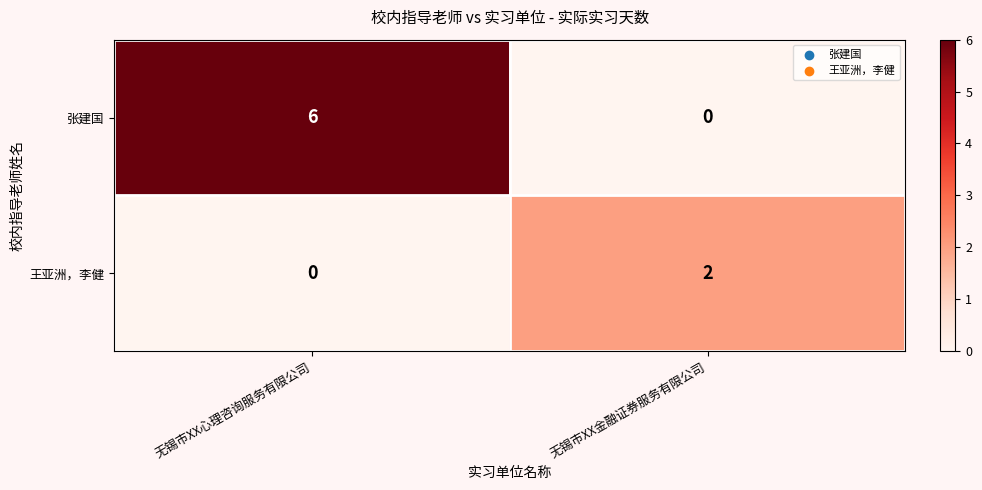

What is the difference between the 张建国 values at 无锡市XX心理咨询服务有限公司 and 无锡市XX金融证券服务有限公司?

6